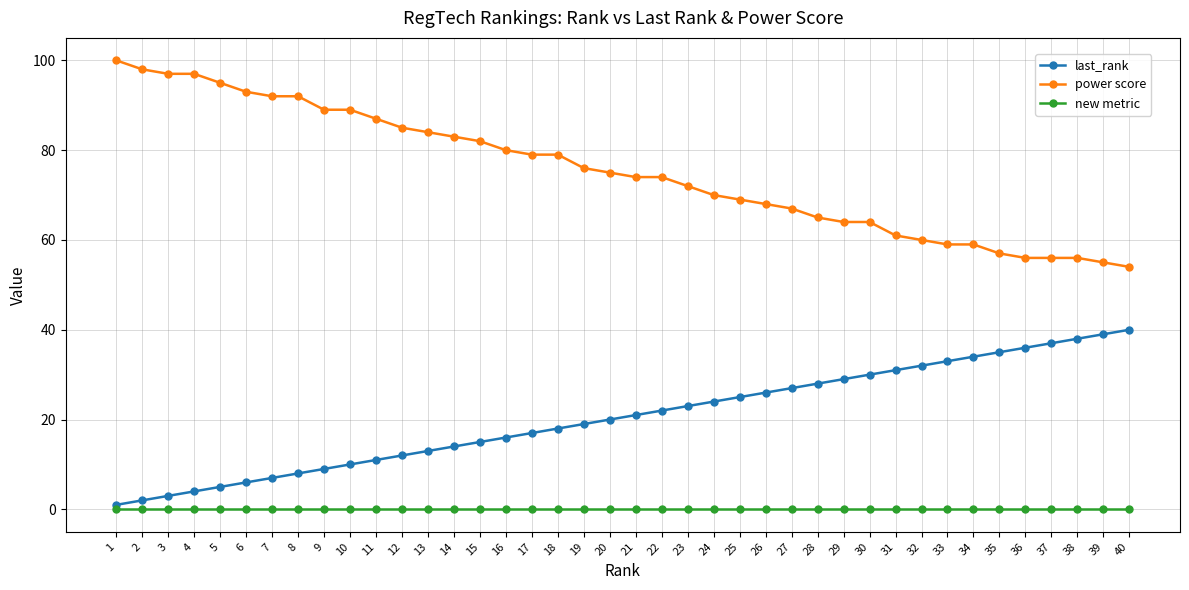

True or false: power score and new metric cross at least once.

False